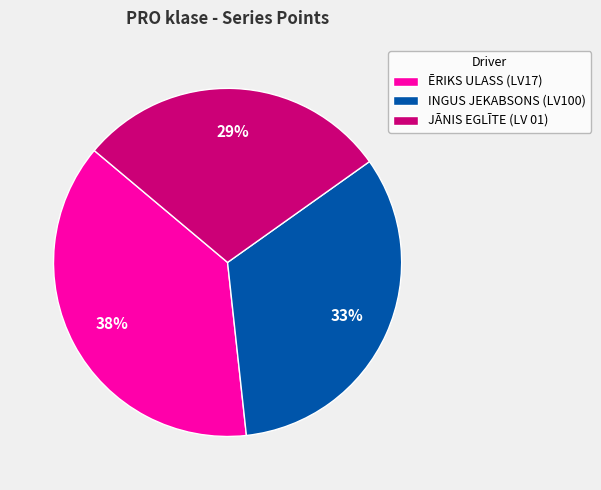

Does INGUS JEKABSONS (LV100) account for over 50% of the chart?

No